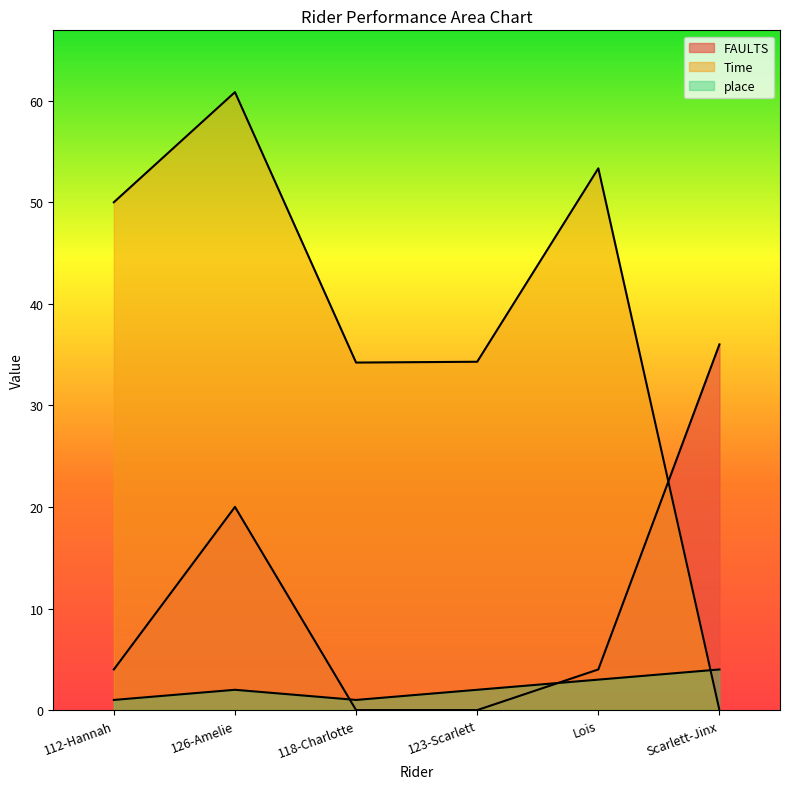

What is the difference between the highest and lowest values at 126-Amelie?

58.8